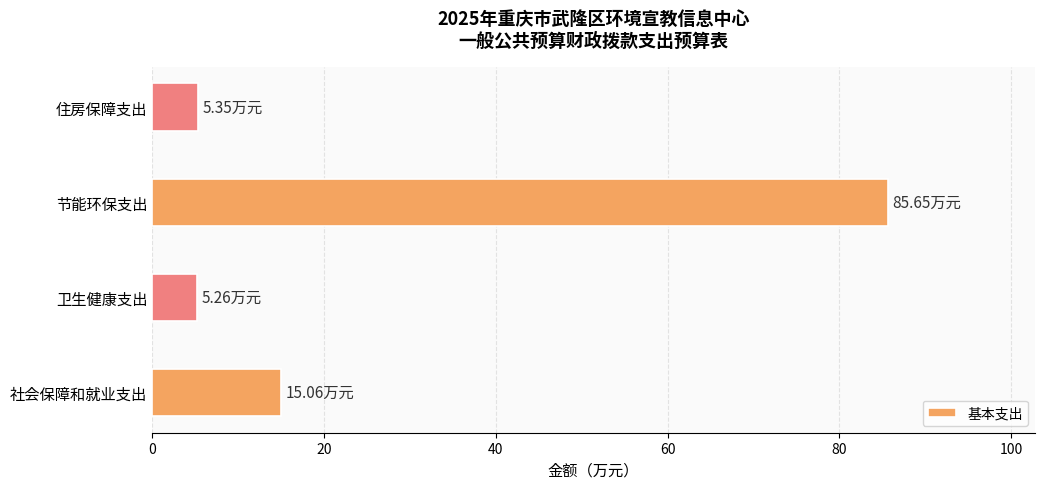

What is the change in value from 社会保障和就业支出 to 卫生健康支出?

-9.8